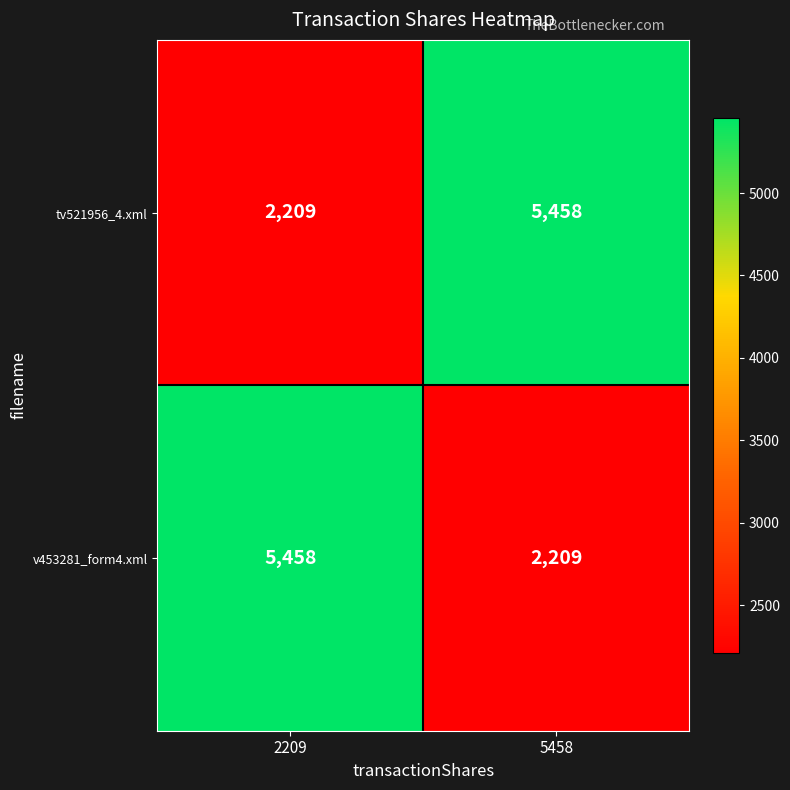

At which label is v453281_form4.xml closest to 3833?

5458